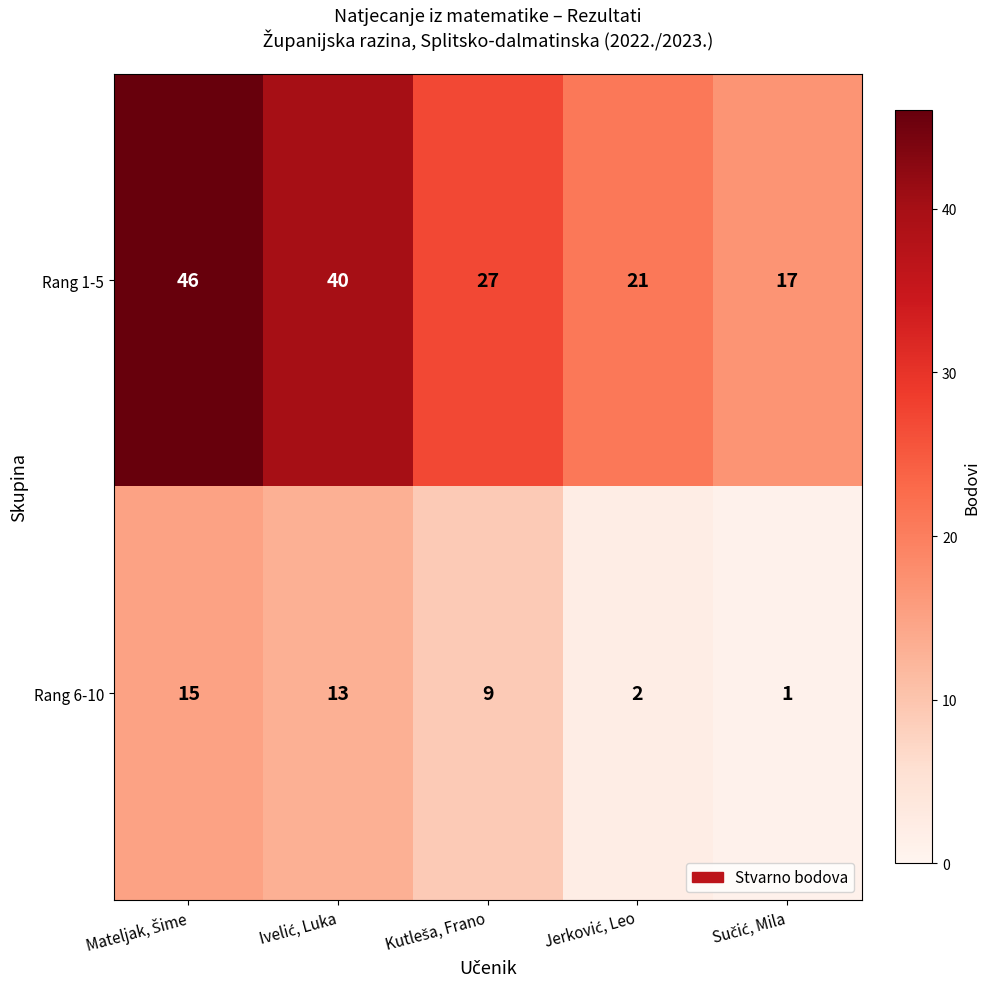

List the series in order of their overall mean, highest first.

Rang 1-5, Rang 6-10